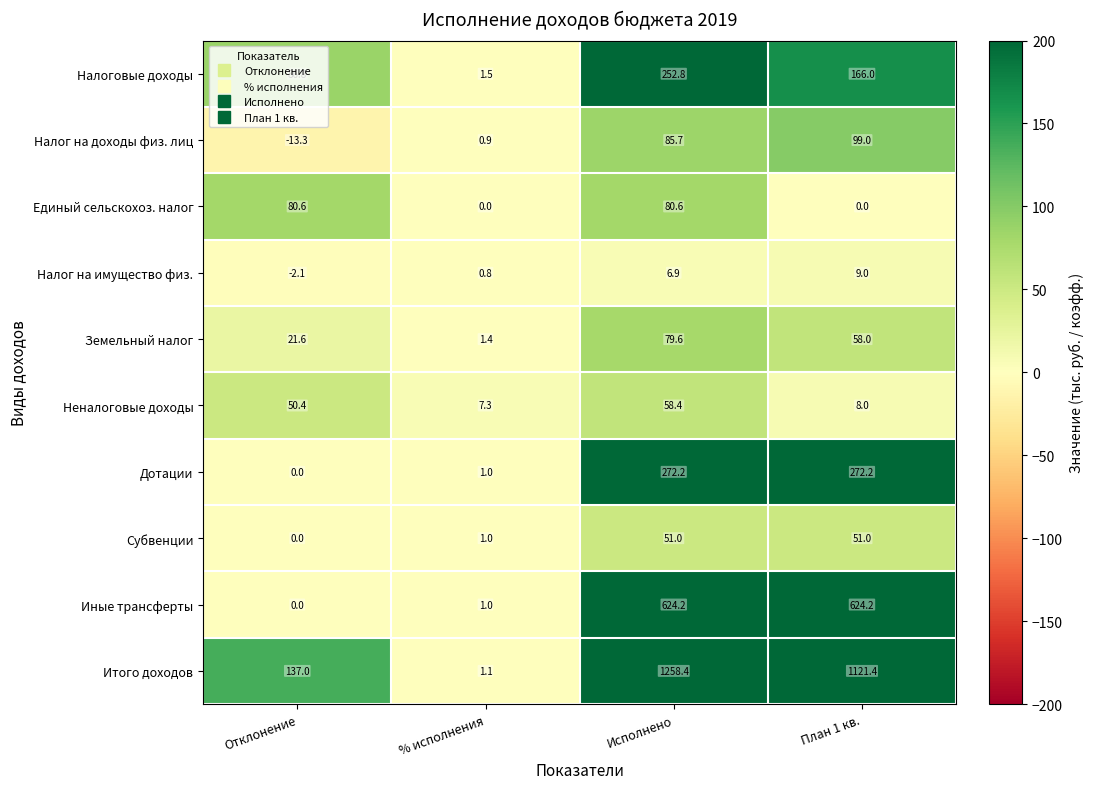

Which series has the widest spread of values?

Итого доходов